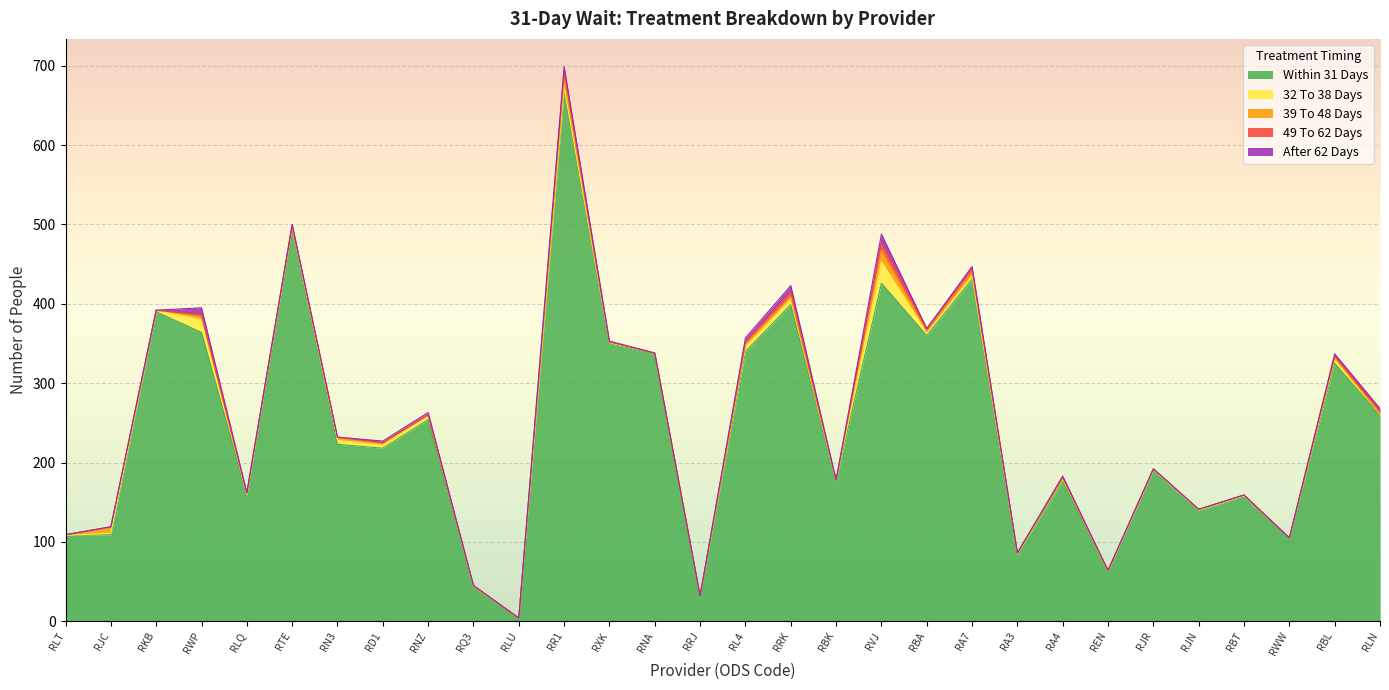

What is the total value across all series at RL4?

357